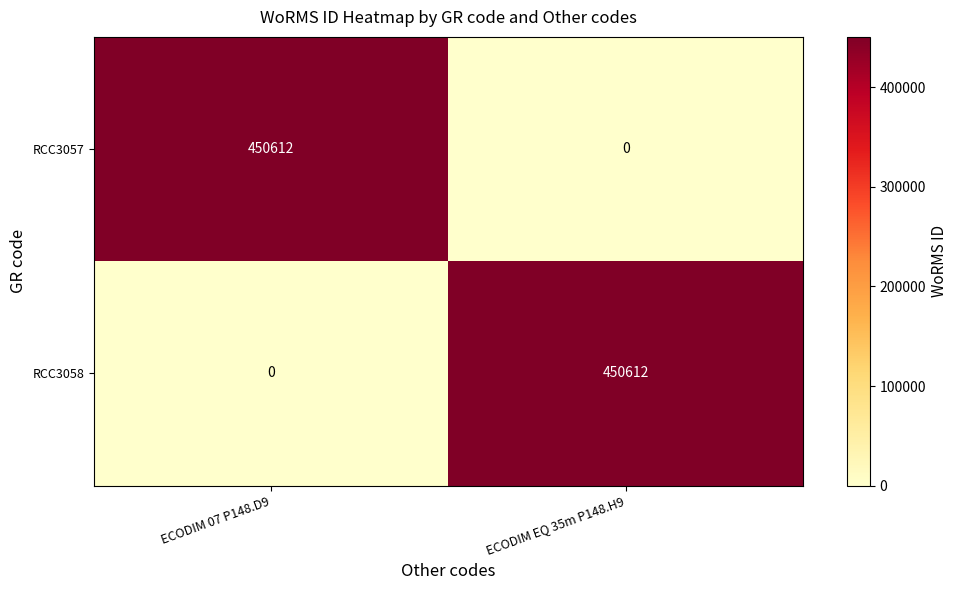

What is the average value of the RCC3057 series?

225306